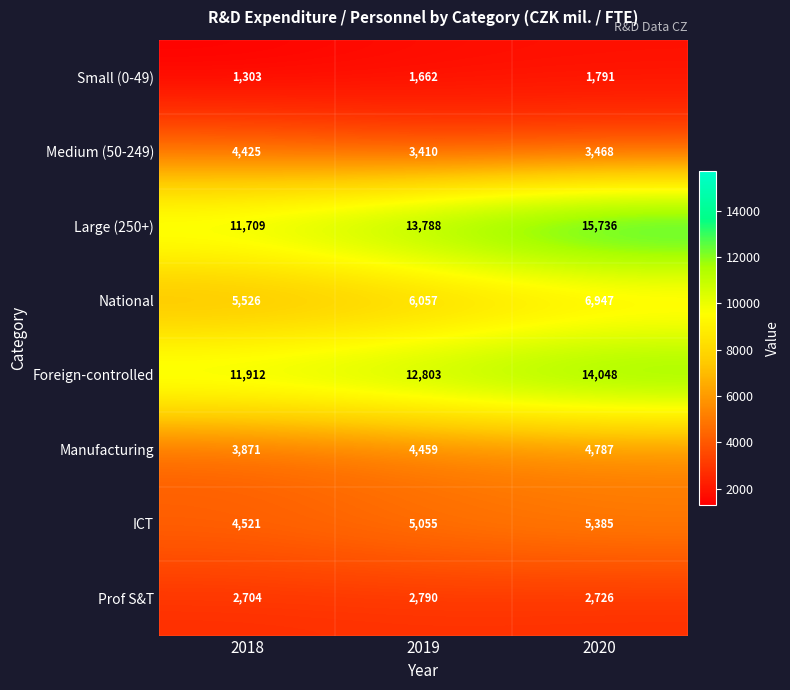

Reading left to right, extract all data points from this chart.

Small (0-49): 1303	1662	1791
Medium (50-249): 4425	3410	3468
Large (250+): 11709	13788	15736
National: 5526	6057	6947
Foreign-controlled: 11912	12803	14048
Manufacturing: 3871	4459	4787
ICT: 4521	5055	5385
Prof S&T: 2704	2790	2726